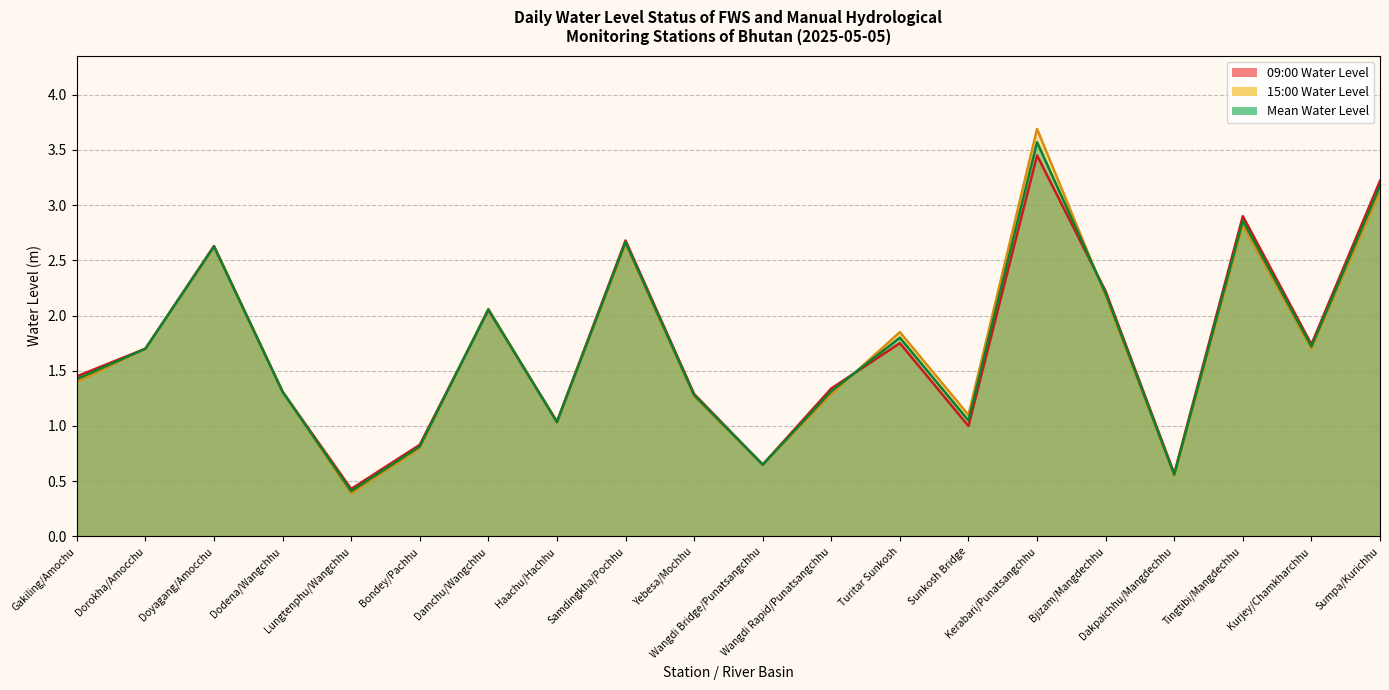

What is the sum of all Mean Water Level values?

34.2